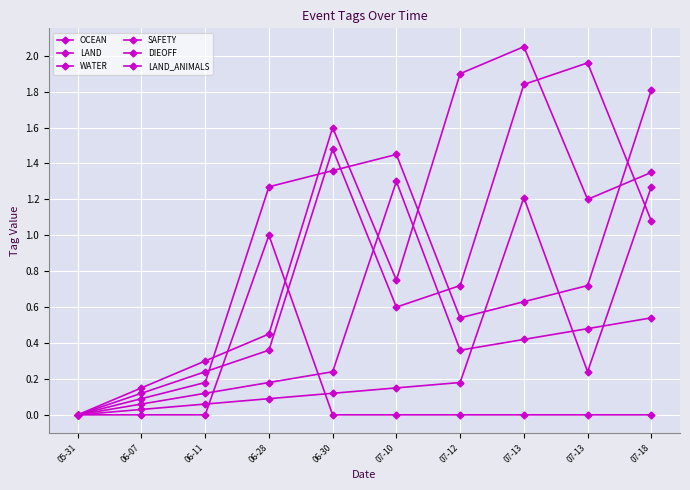

How many data points does each series have?

10